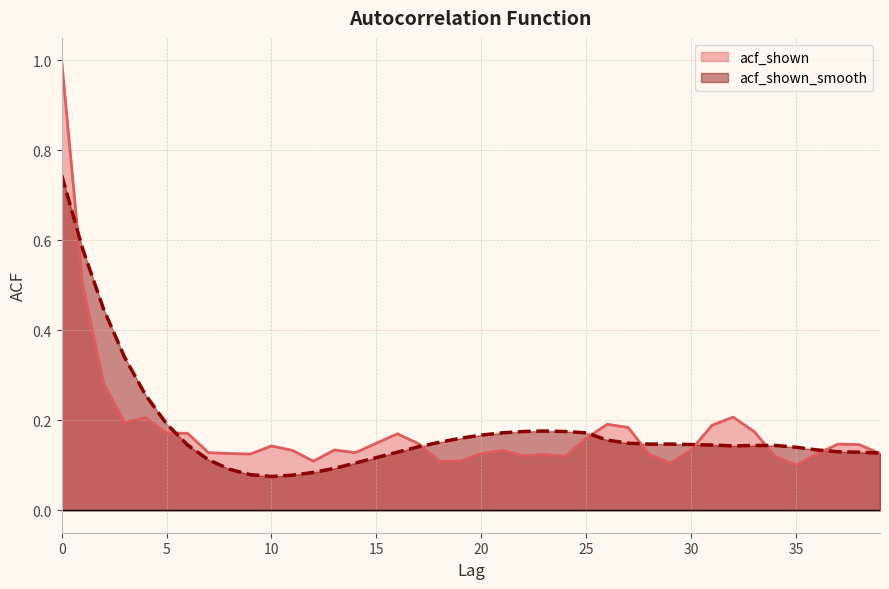

Rank the categories by acf_shown value from lowest to highest.

35, 29, 12, 18, 19, 24, 34, 22, 23, 28, 9, 36, 8, 20, 39, 7, 14, 11, 21, 13, 30, 10, 38, 37, 17, 15, 25, 16, 6, 5, 33, 27, 31, 26, 3, 4, 32, 2, 1, 0